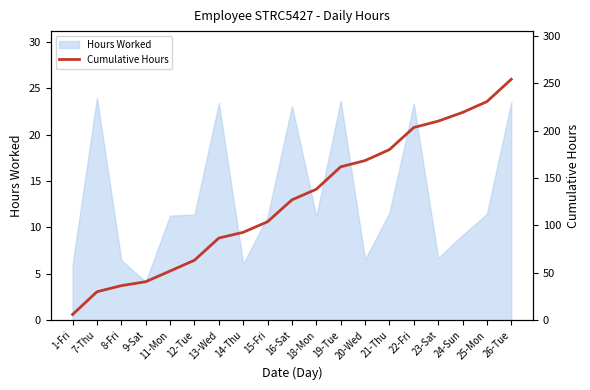

Does the chart have visible grid lines?

No